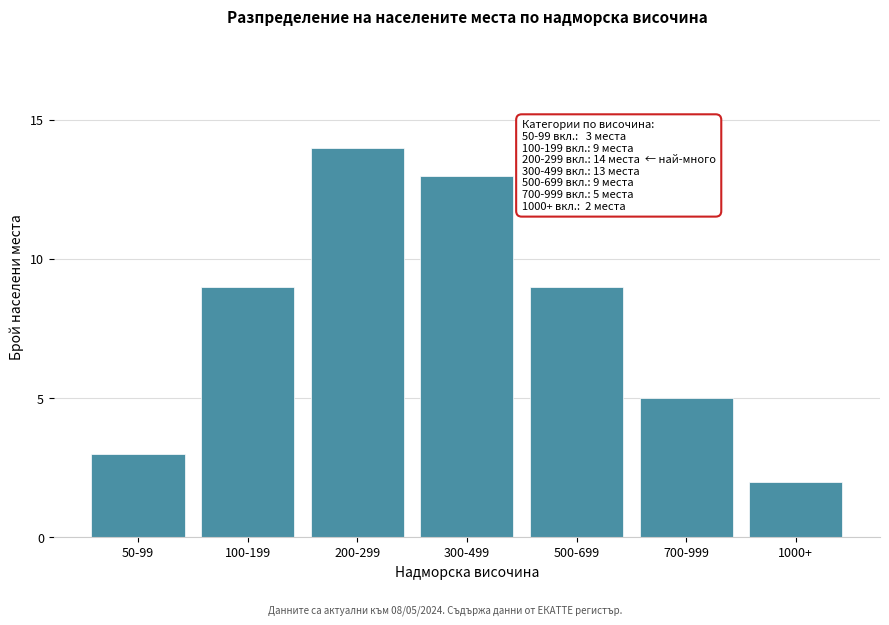

Reading left to right, transcribe all the data shown in this chart.

3	9	14	13	9	5	2